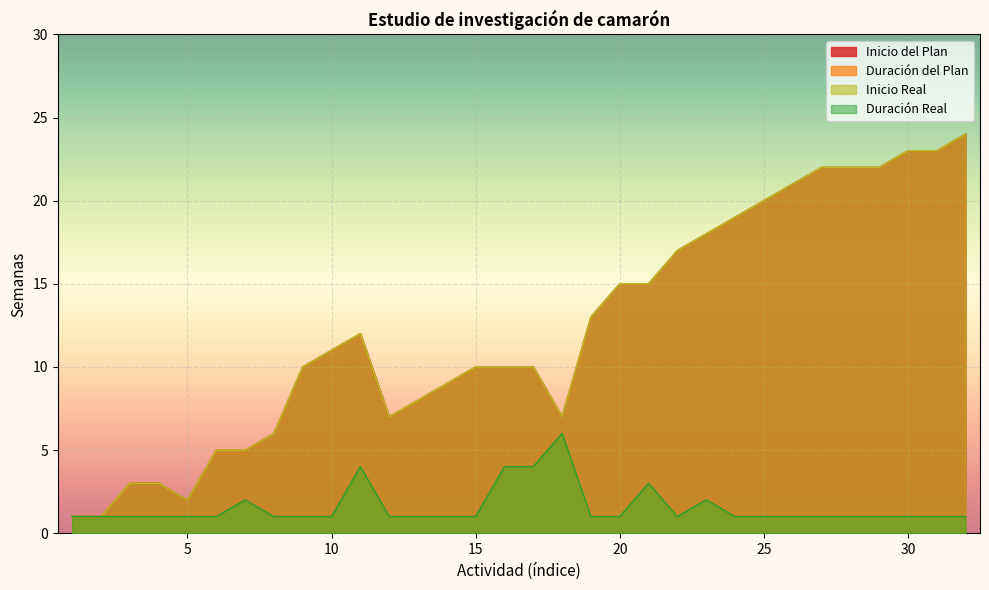

In Duración Real, how many points are higher than both neighbors (excluding endpoints)?

5